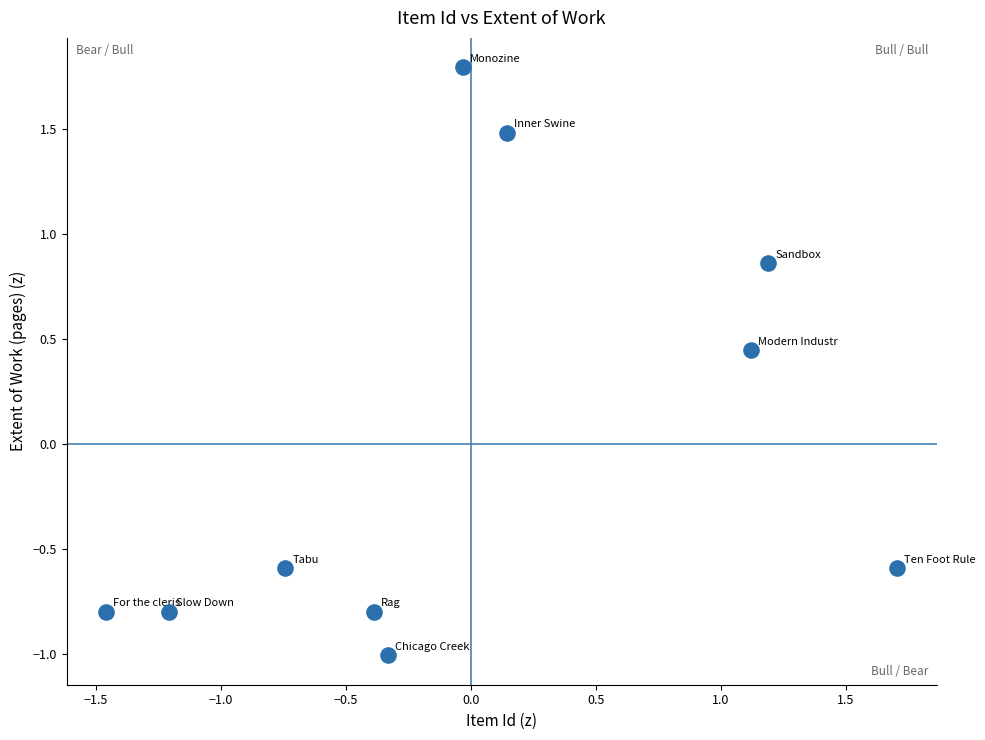

What is the range of Y values (max minus min)?

2.8